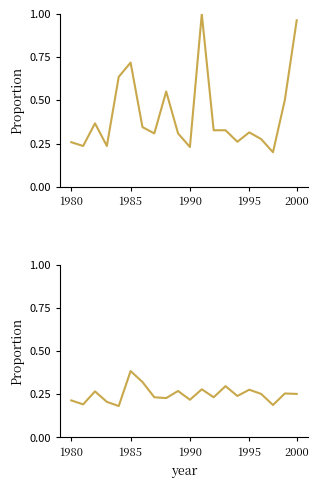

Is it true that P2 equals 0.2 at 17?

True